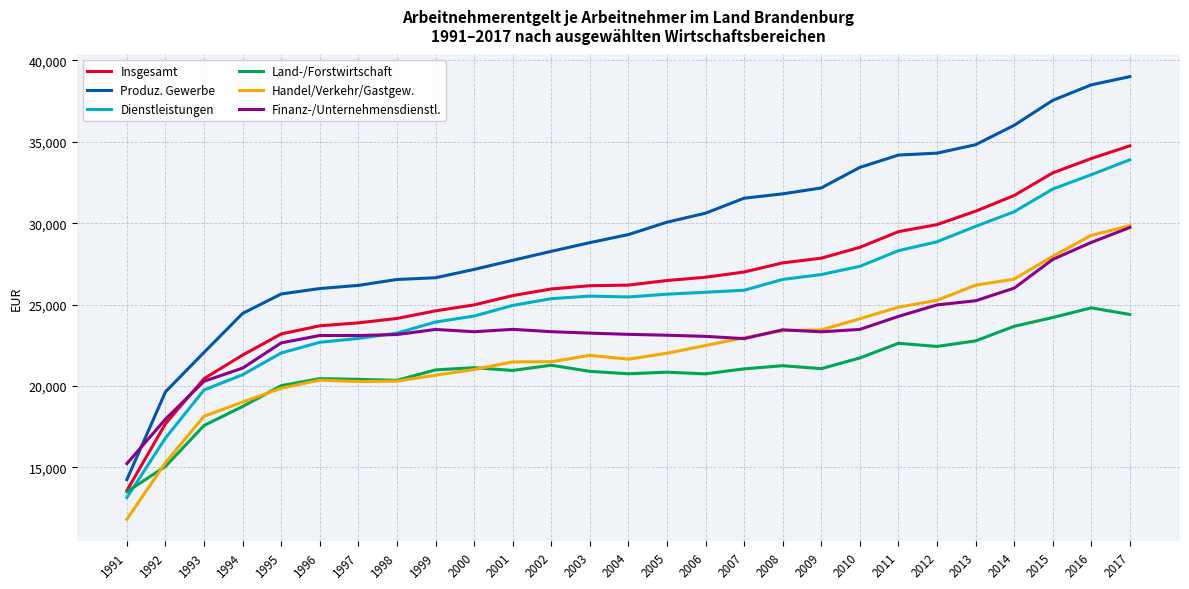

Which series has the largest range (max minus min)?

Produz. Gewerbe